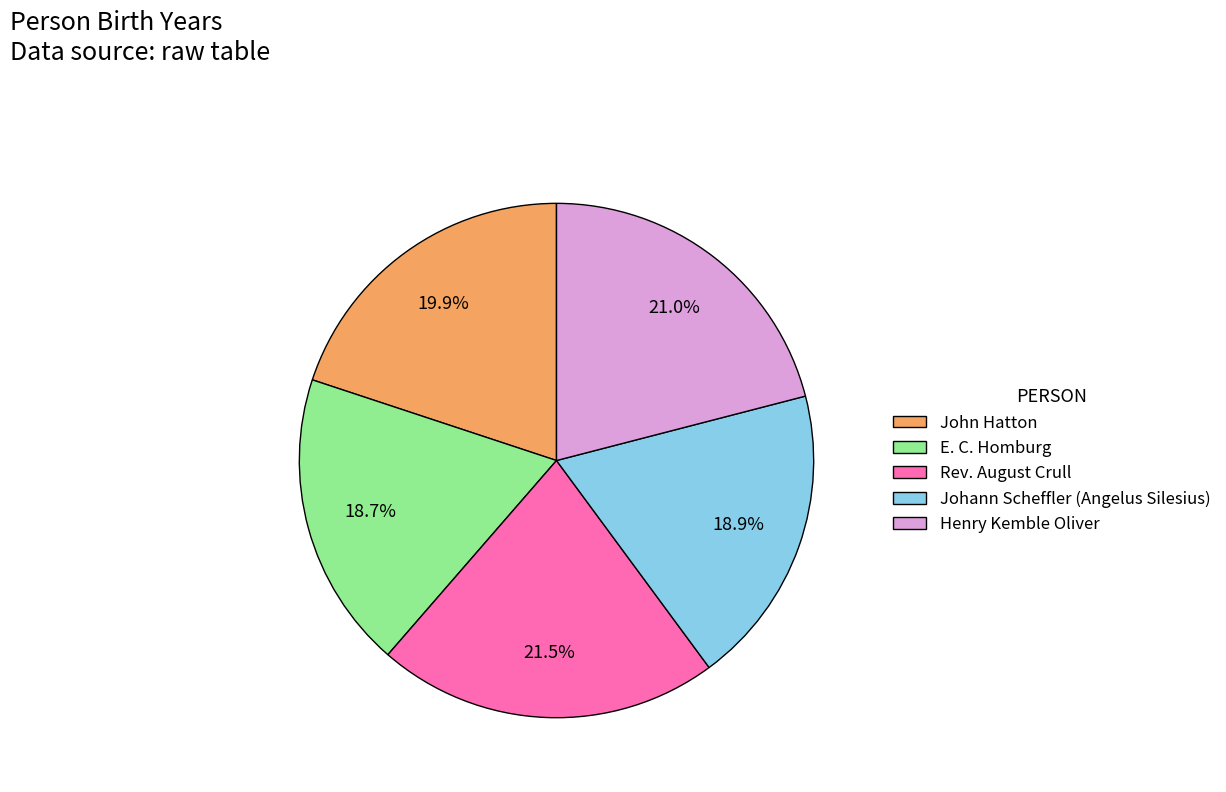

The John Hatton slice represents 10% of the pie. True or false?

False